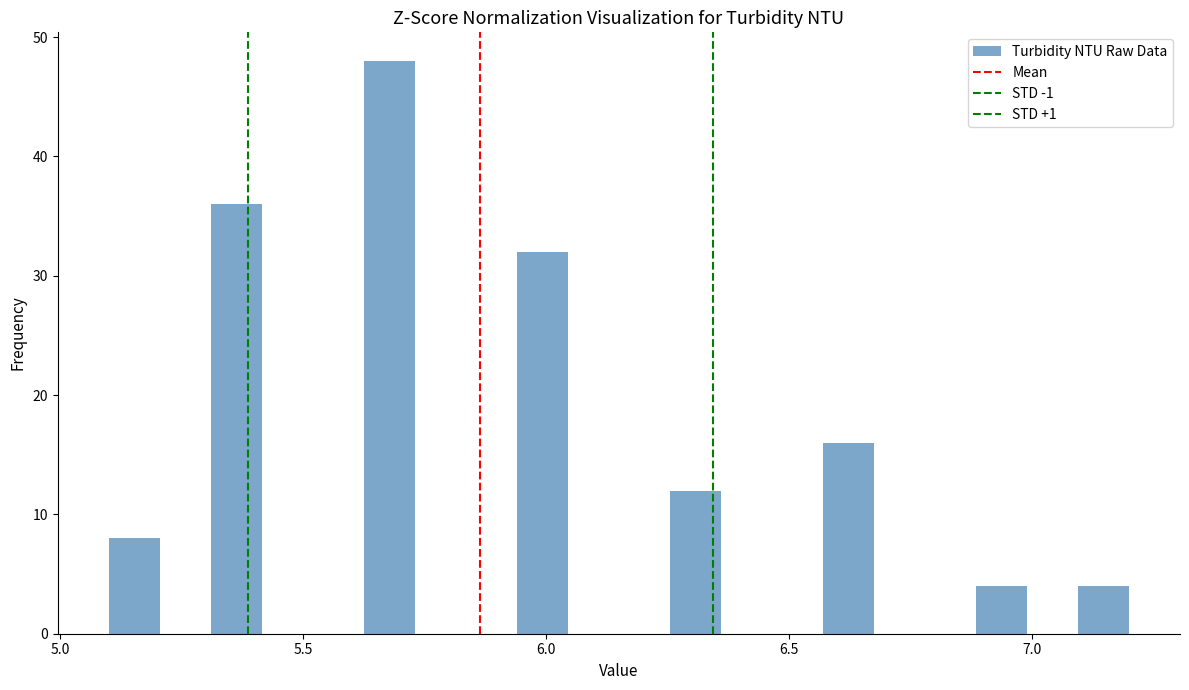

Around what value on the x-axis is the tallest bar? Give the approximate position of its centre, as read against the axis.

5.70